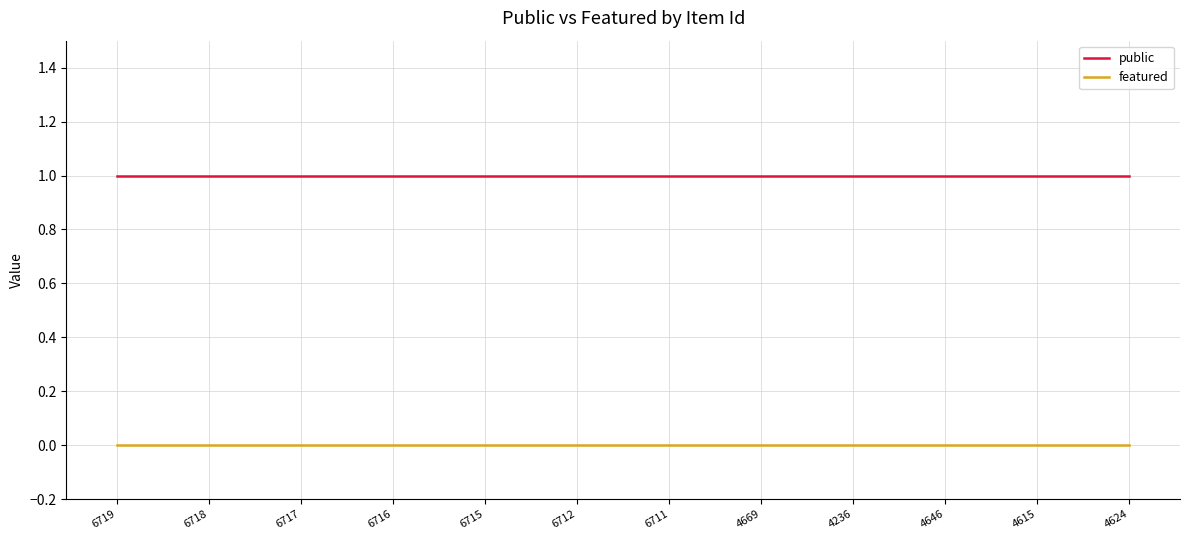

Is the value of featured at 4615 greater than the value of public at 6718?

No